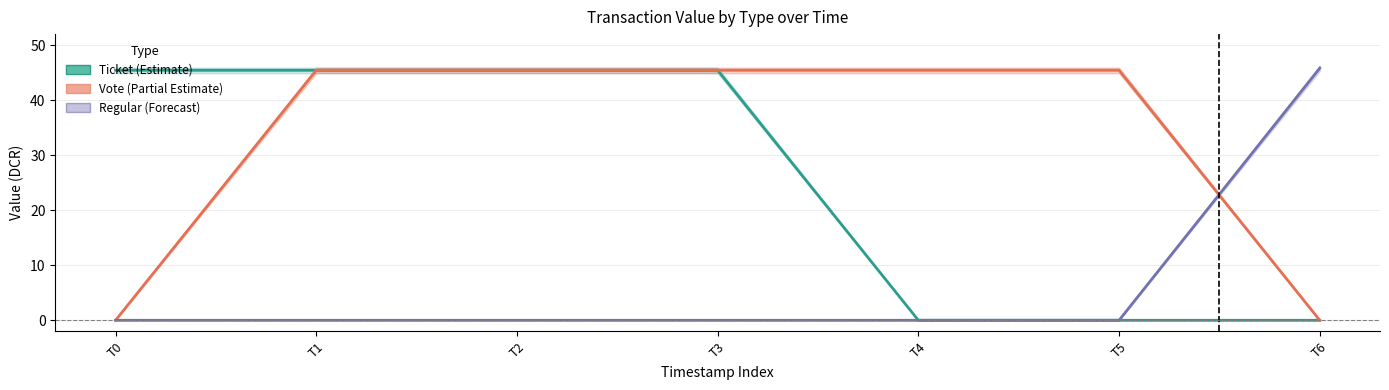

Between T4 and T1, which is larger?

T1